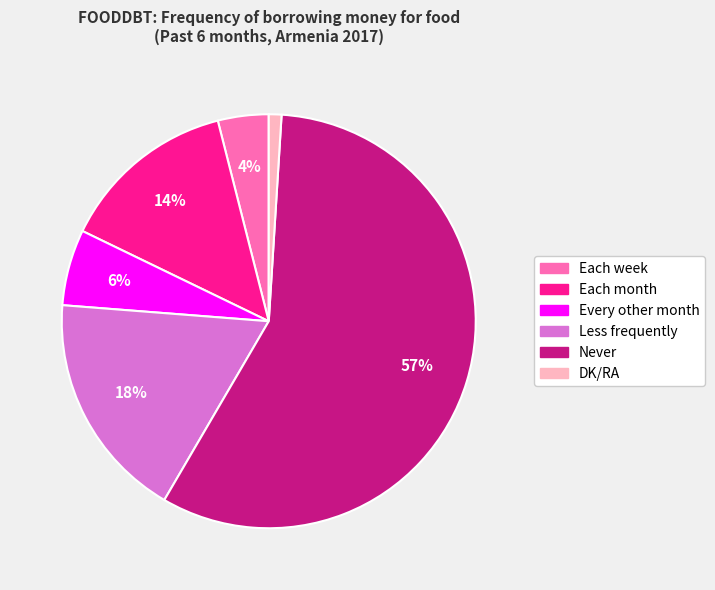

Which has a higher value, Each week or Each month?

Each month